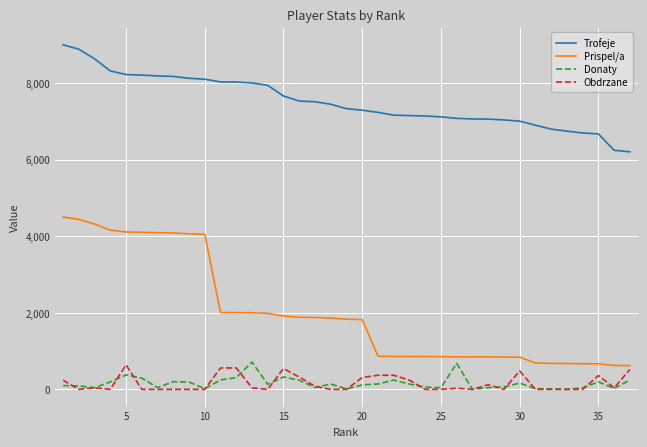

What is the difference between the maximum and minimum values in the Trofeje series?

2796